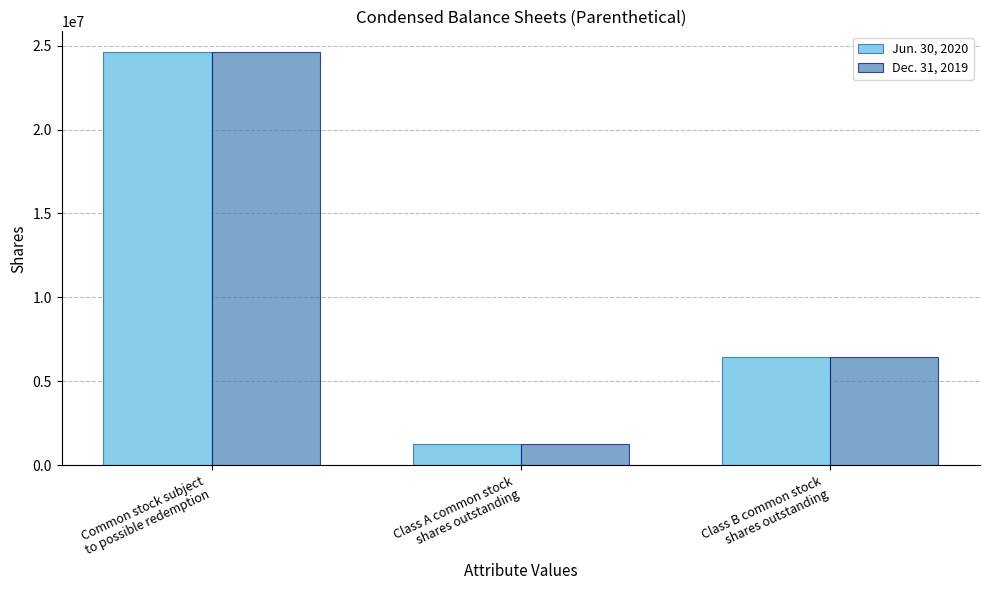

Reading right to left, list all the values displayed in this chart.

Jun. 30, 2020: Class B common stock
shares outstanding=6468750	Class A common stock
shares outstanding=1277563	Common stock subject
to possible redemption=24597437
Dec. 31, 2019: Class B common stock
shares outstanding=6468750	Class A common stock
shares outstanding=1254045	Common stock subject
to possible redemption=24620955